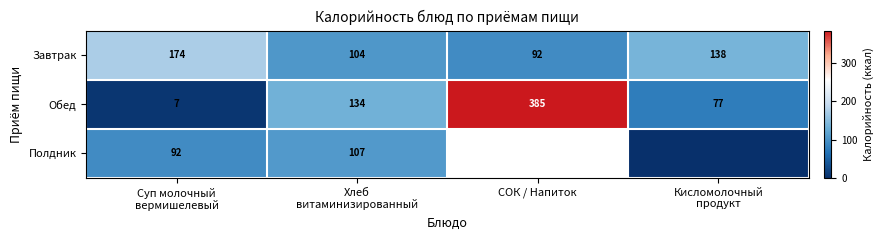

Which category has the highest value in the Обед series?

СОК / Напиток